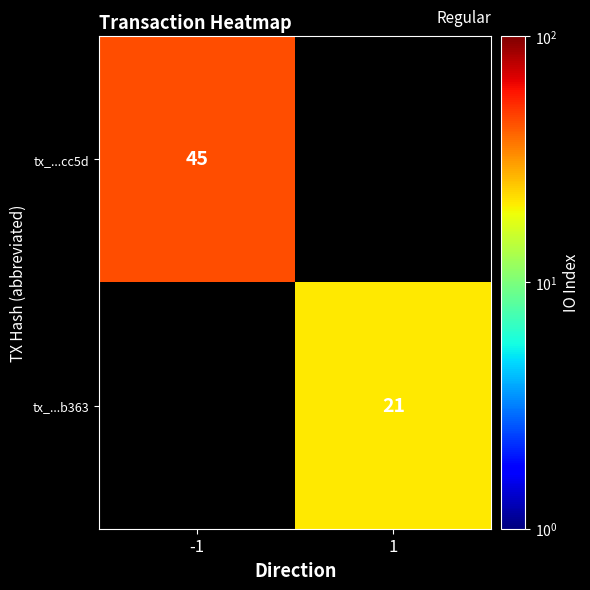

True or false: tx_...b363 has a value of 29 at 1.

False